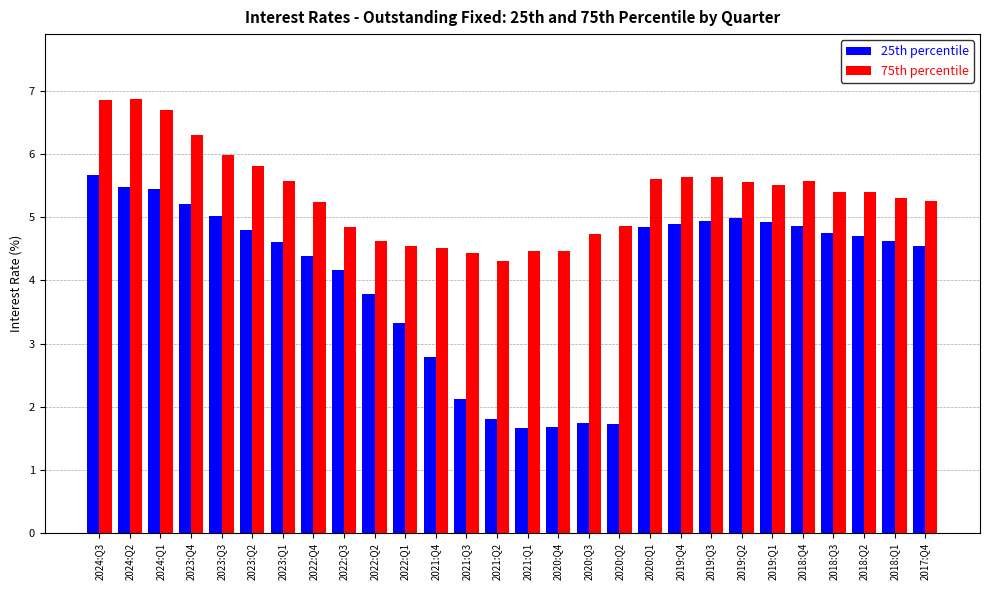

Which series has the largest range (max minus min)?

25th percentile